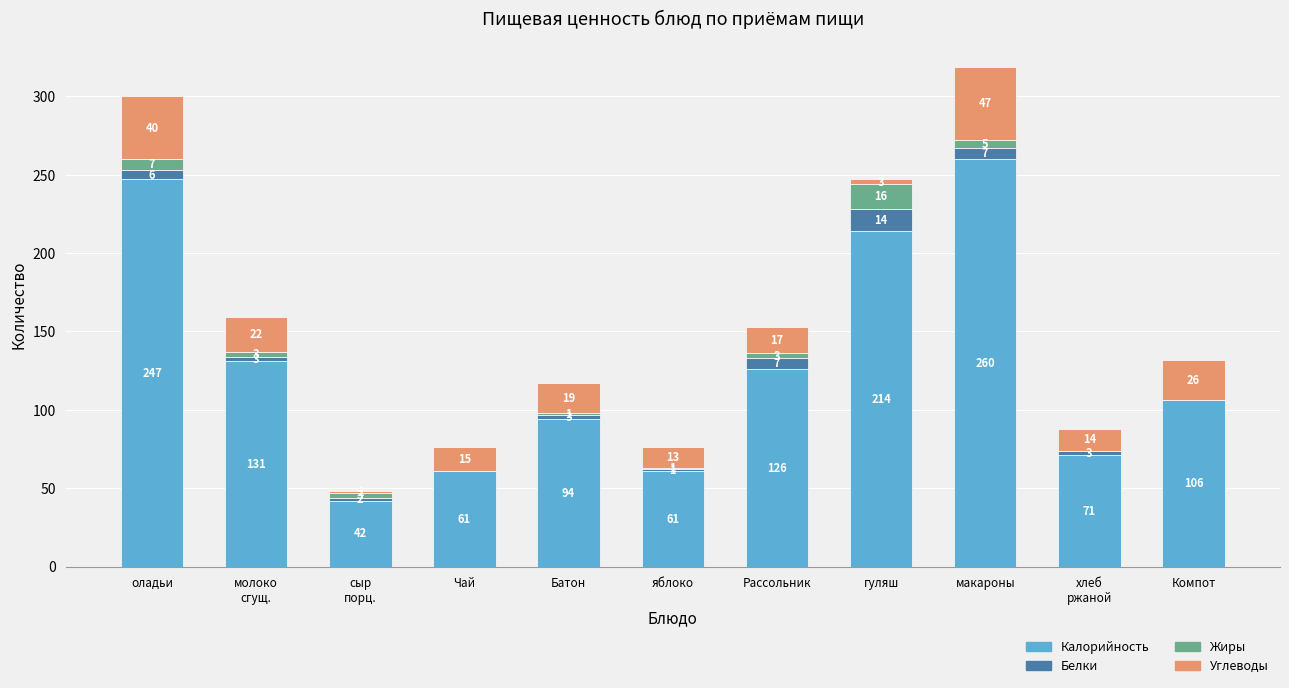

What is the maximum value for Калорийность?

260